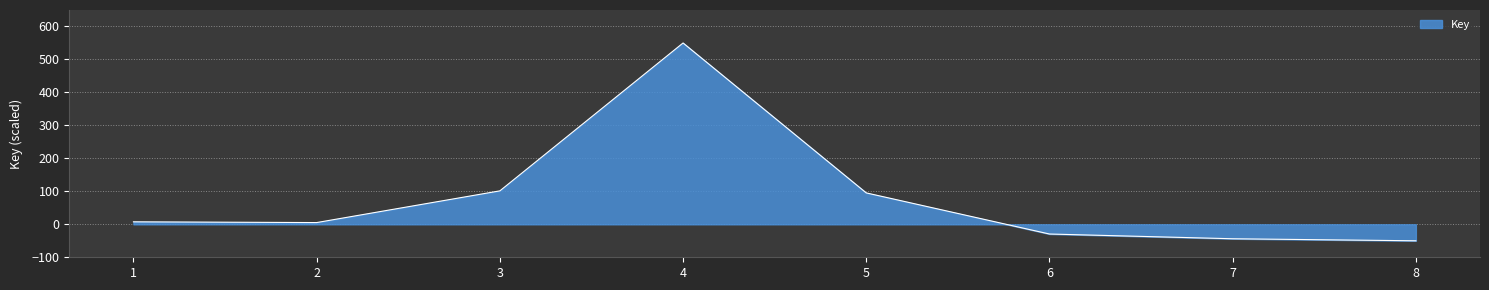

At which category does the data reach its first local peak?

4